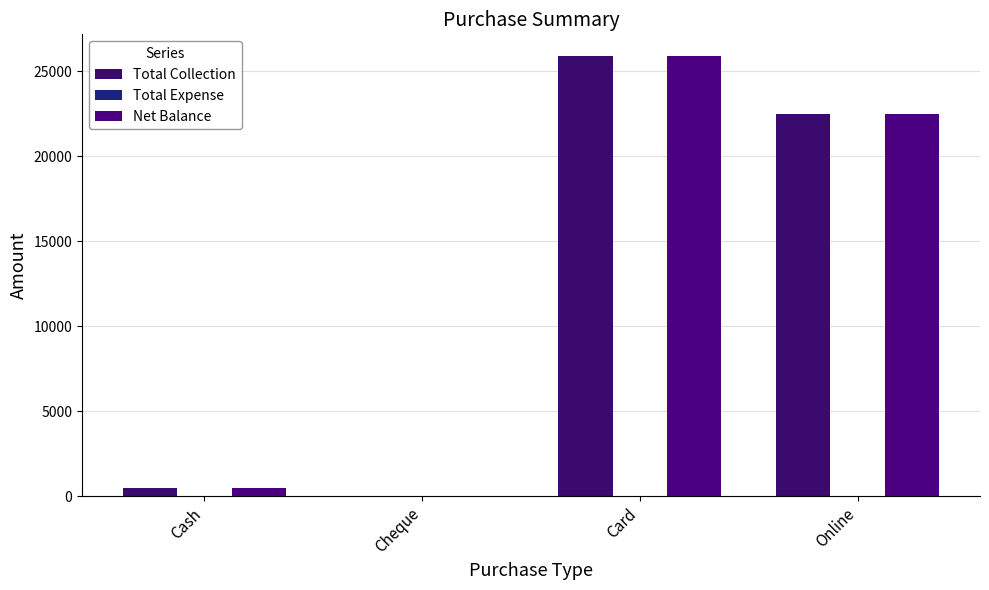

What is the difference between the maximum and second lowest values in the Net Balance series?

25380